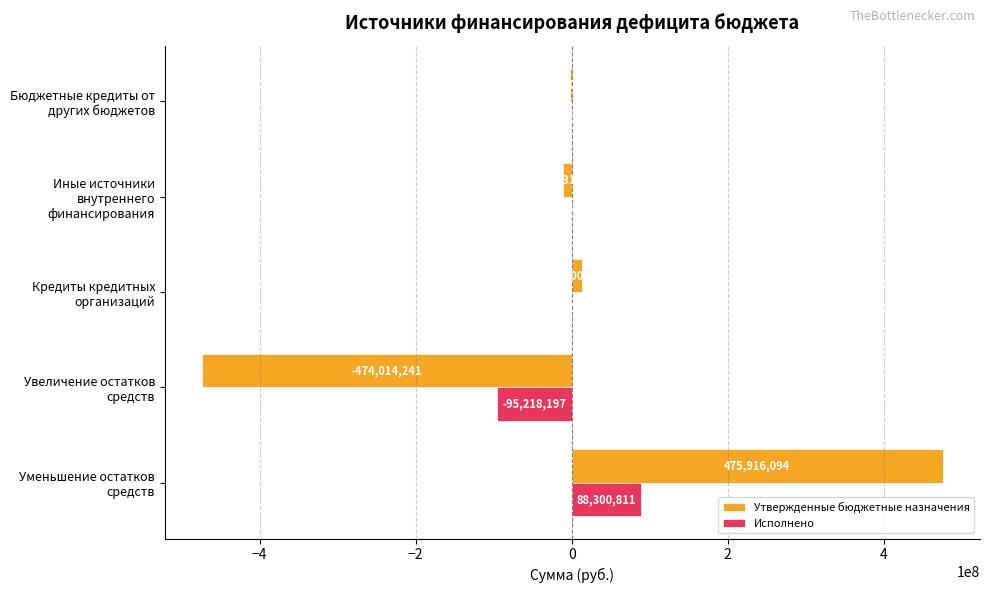

Which series has the largest range (max minus min)?

Утвержденные бюджетные назначения